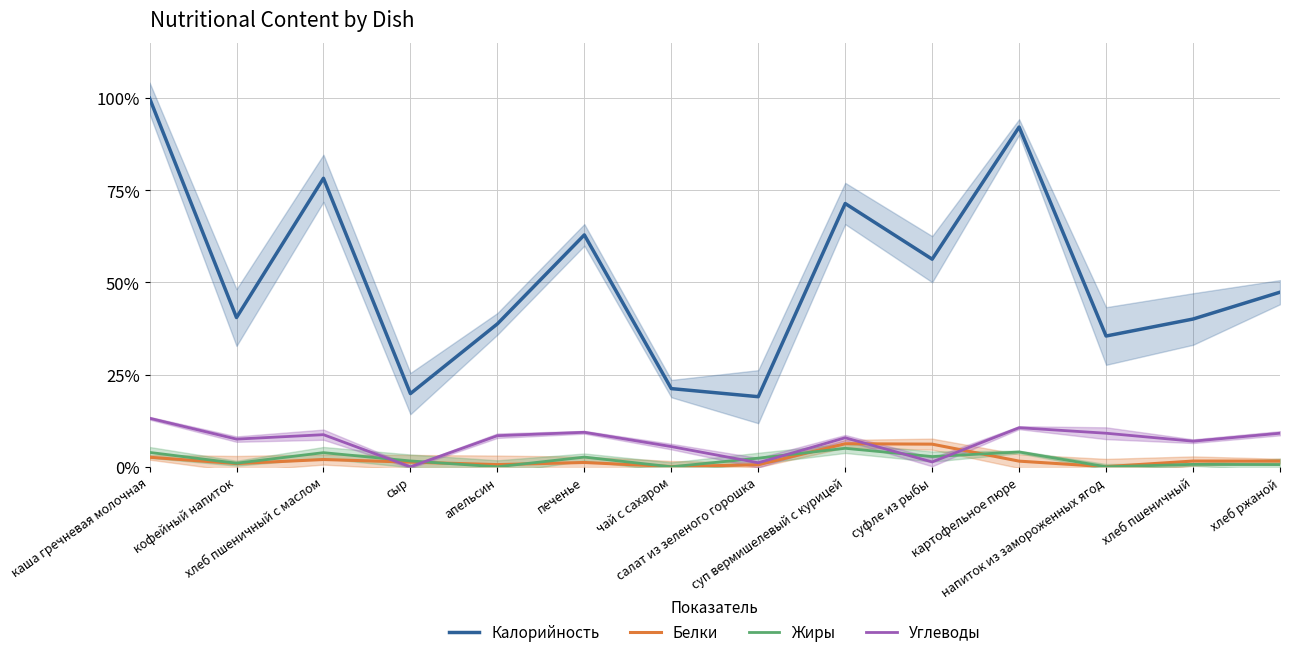

Rank the categories by Калорийность value from highest to lowest.

каша гречневая молочная, картофельное пюре, хлеб пшеничный с маслом, суп вермишелевый с курицей, печенье, суфле из рыбы, хлеб ржаной, кофейный напиток, хлеб пшеничный, апельсин, напиток из замороженных ягод, чай с сахаром, сыр, салат из зеленого горошка